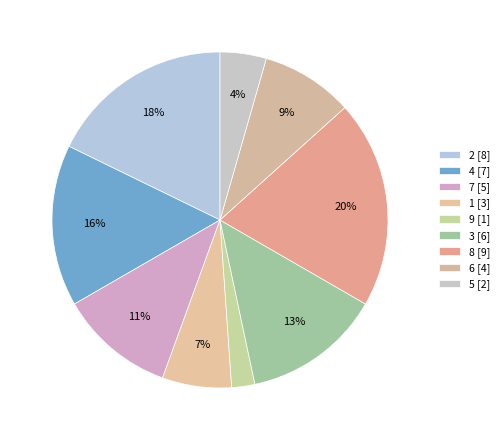

How many segments does this pie chart have?

9